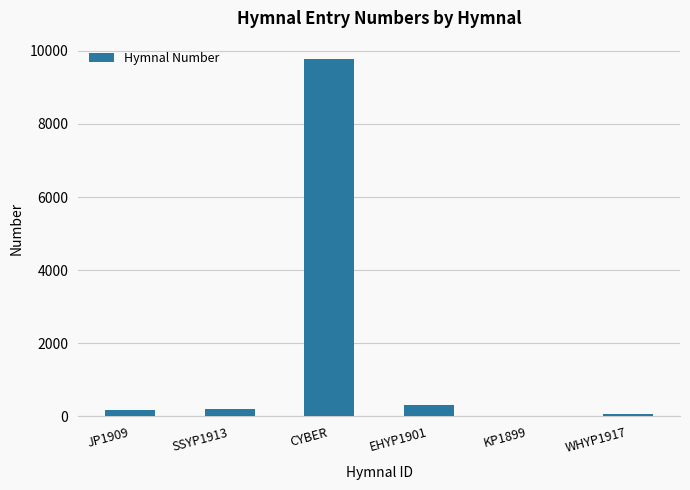

Reading left to right, list all the values displayed in this chart.

172	215	9785	302	5	55